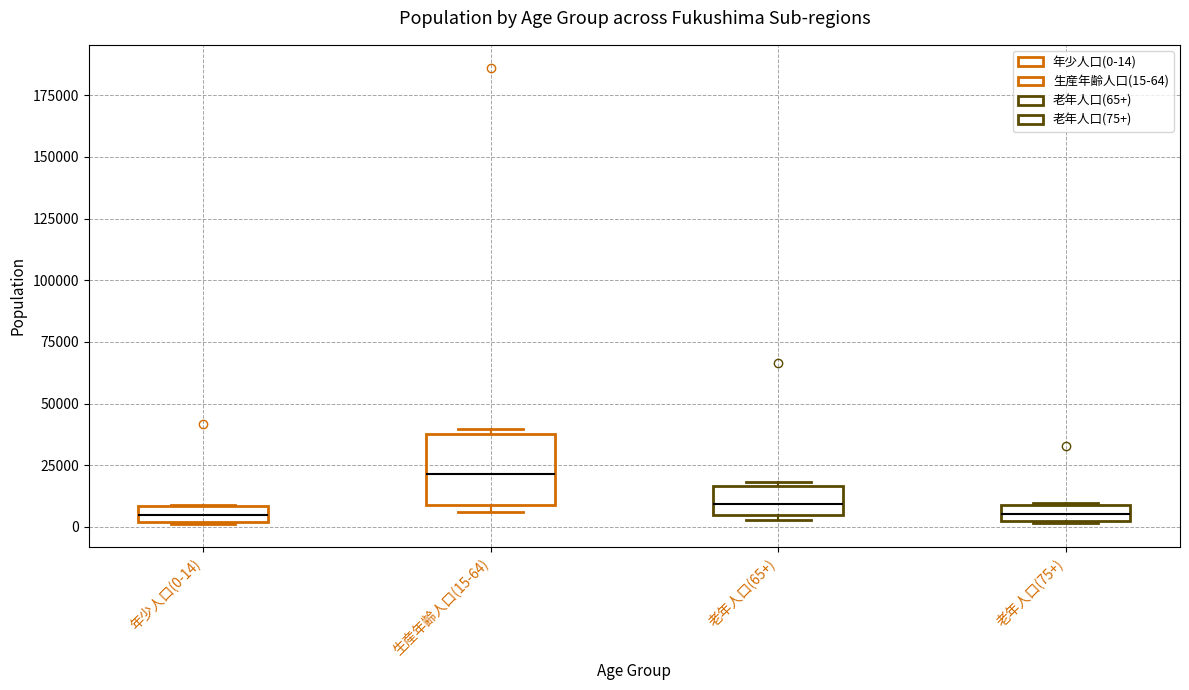

Comparing the boxes themselves (not the whiskers), which one is the tallest?

生産年齢人口(15-64)